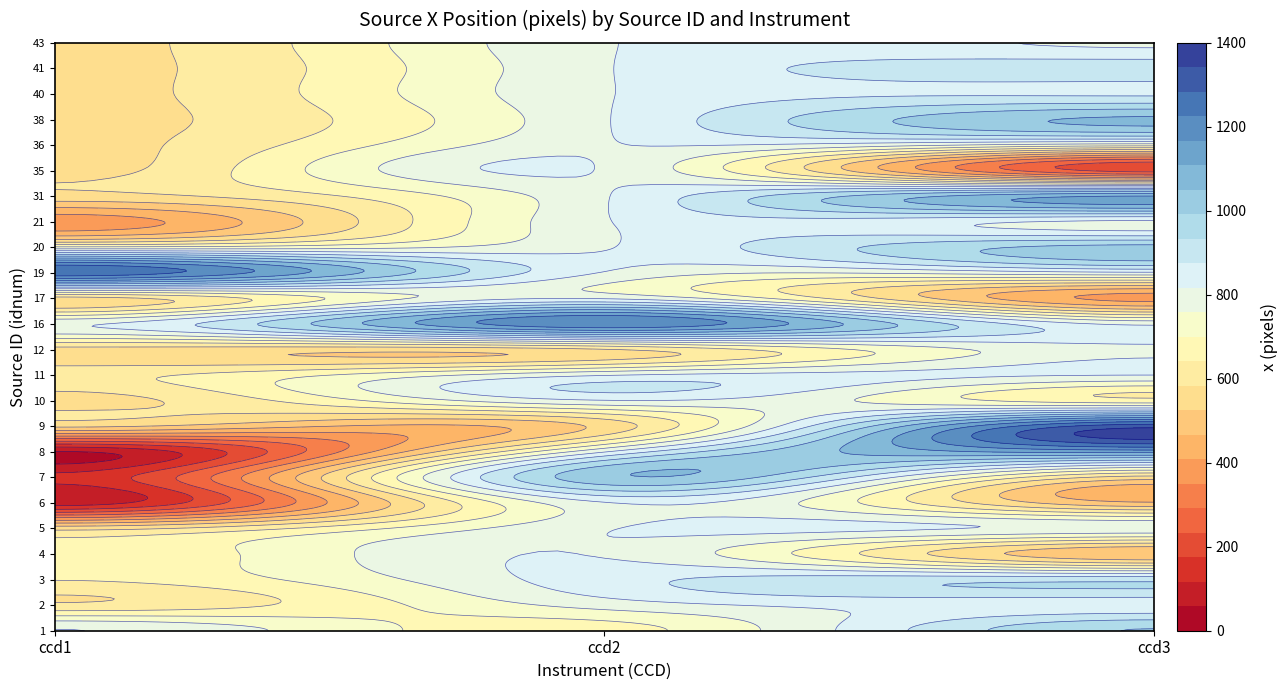

What is the difference between the maximum and minimum values in the 8 series?

1128.4